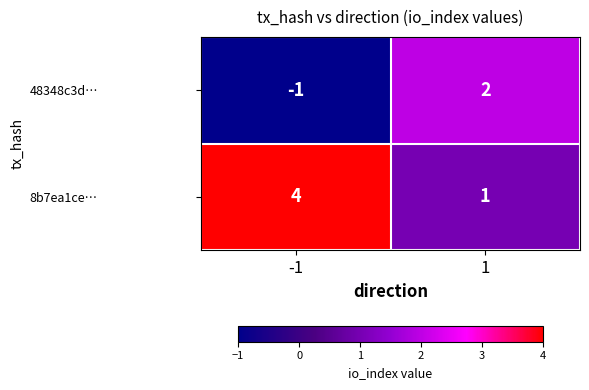

Rank the series at -1 from highest to lowest value.

8b7ea1ce…, 48348c3d…